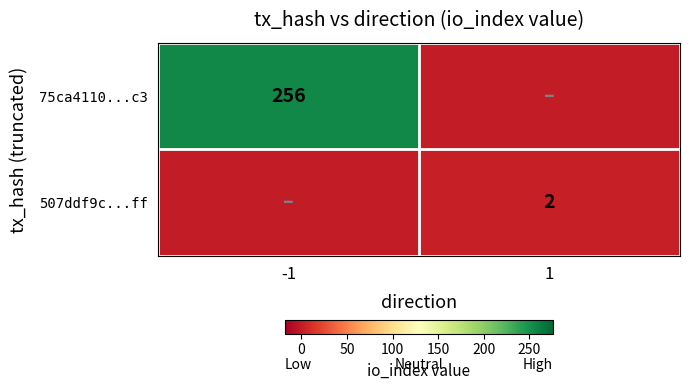

Is the value of 507ddf9c...ff at 1 greater than the value of 75ca4110...c3 at -1?

No